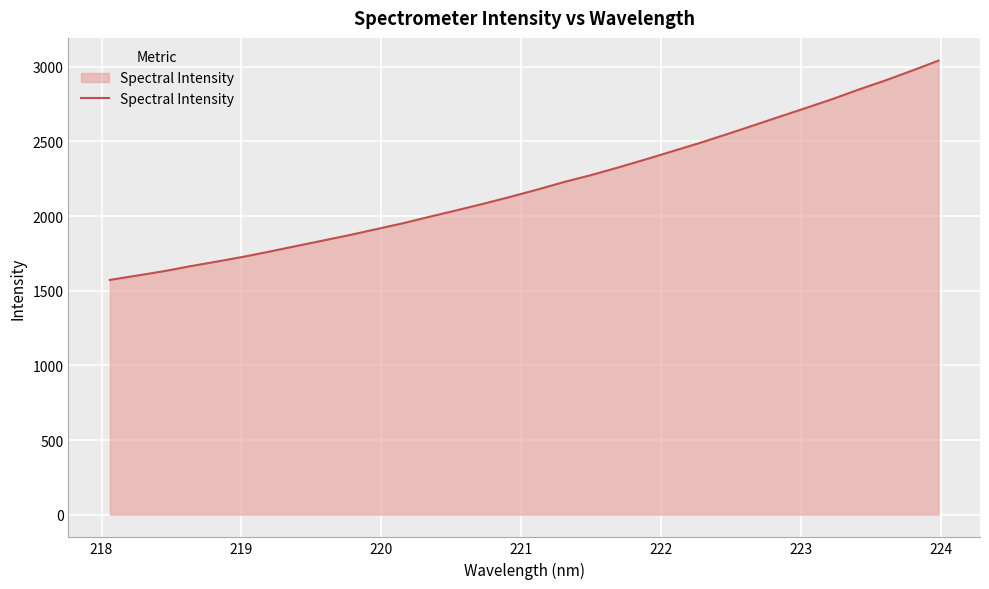

How many lines are shown in the chart?

1